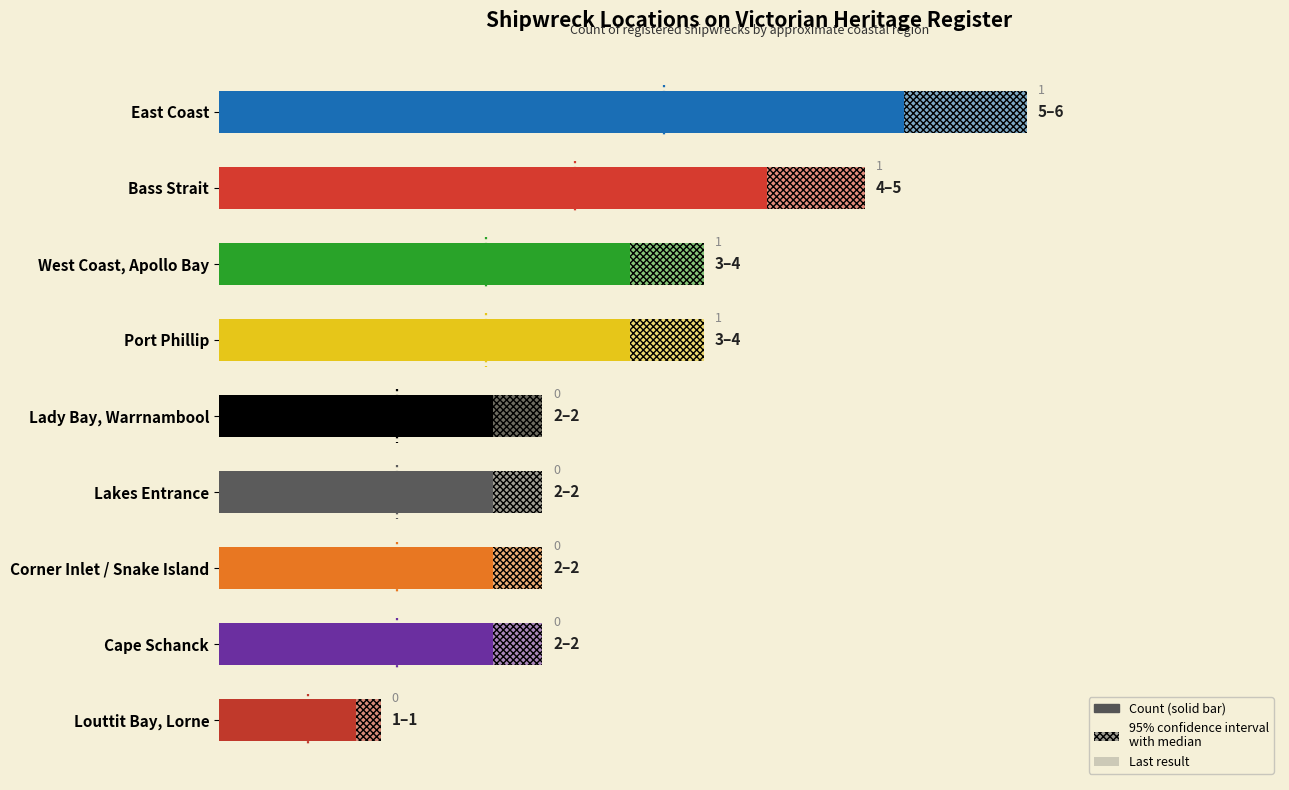

List the labels in order of Last result (relative) value, largest first.

East Coast, Bass Strait, West Coast, Apollo Bay, Port Phillip, Lady Bay, Warrnambool, Lakes Entrance, Corner Inlet / Snake Island, Cape Schanck, Louttit Bay, Lorne